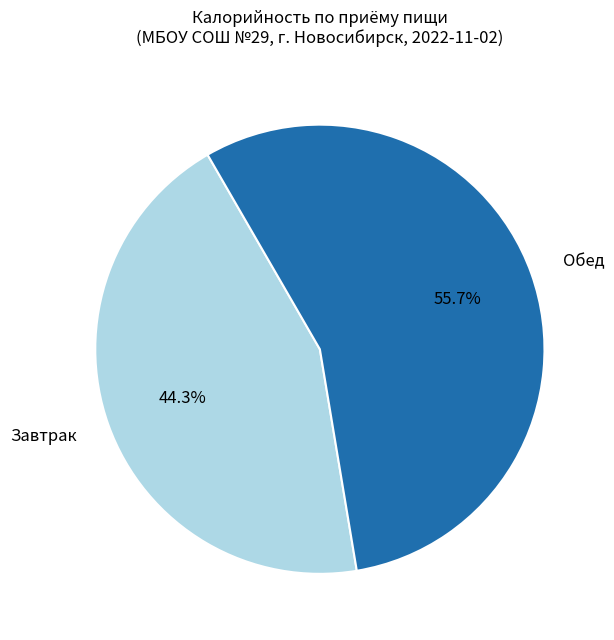

Combined, do Завтрак and Обед account for over 50%?

Yes